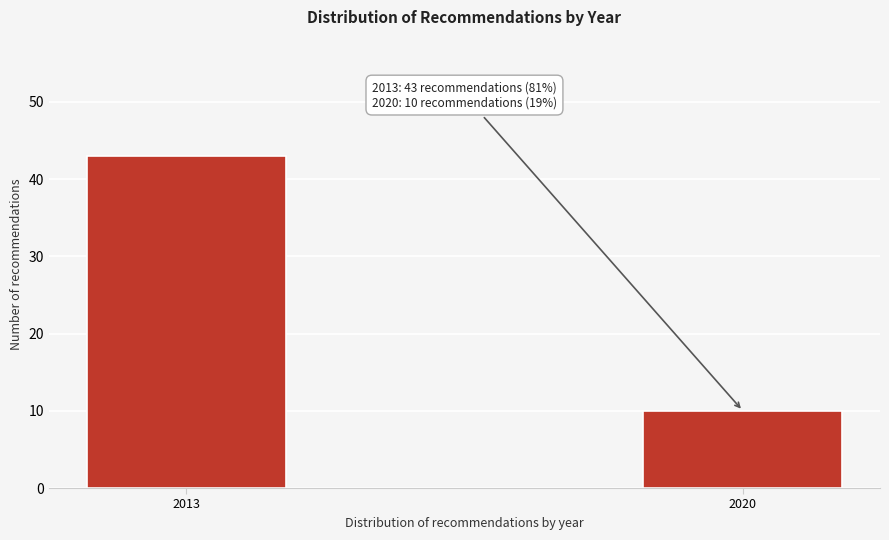

Reading right to left, what are all the values shown in this chart?

10	43